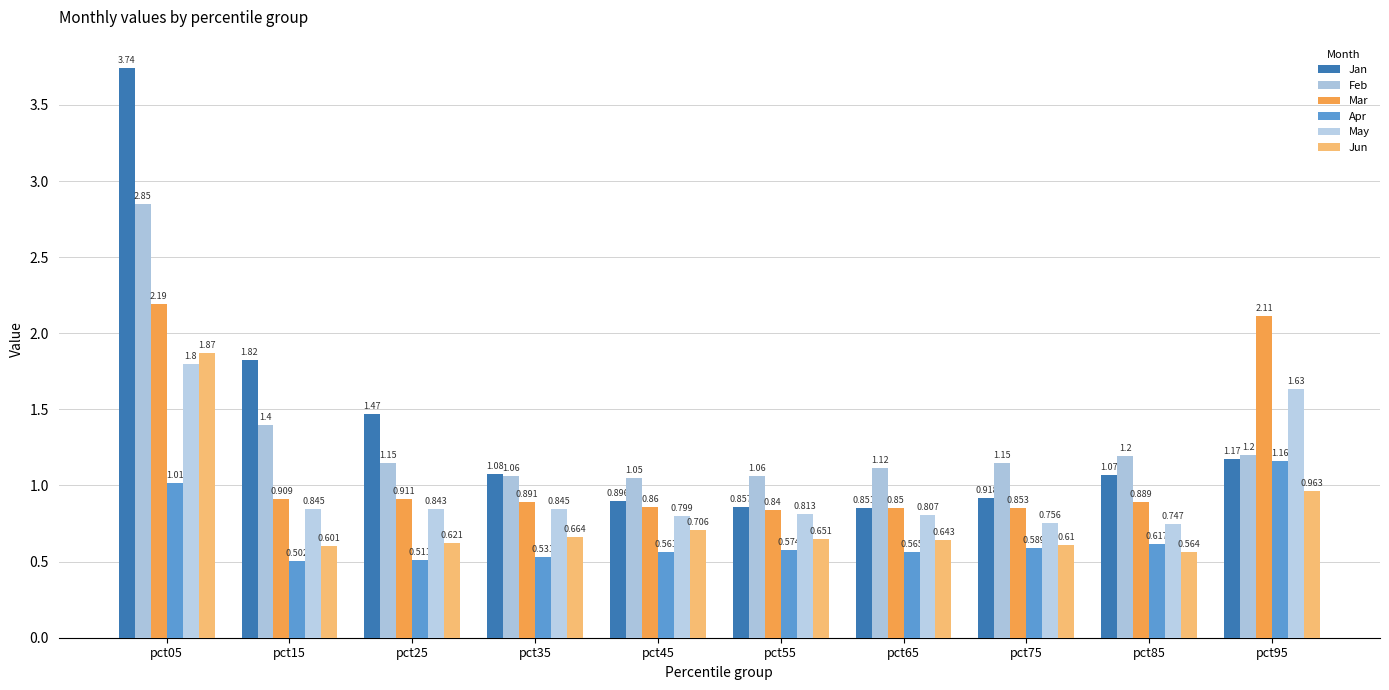

How many bars are there in total?

60